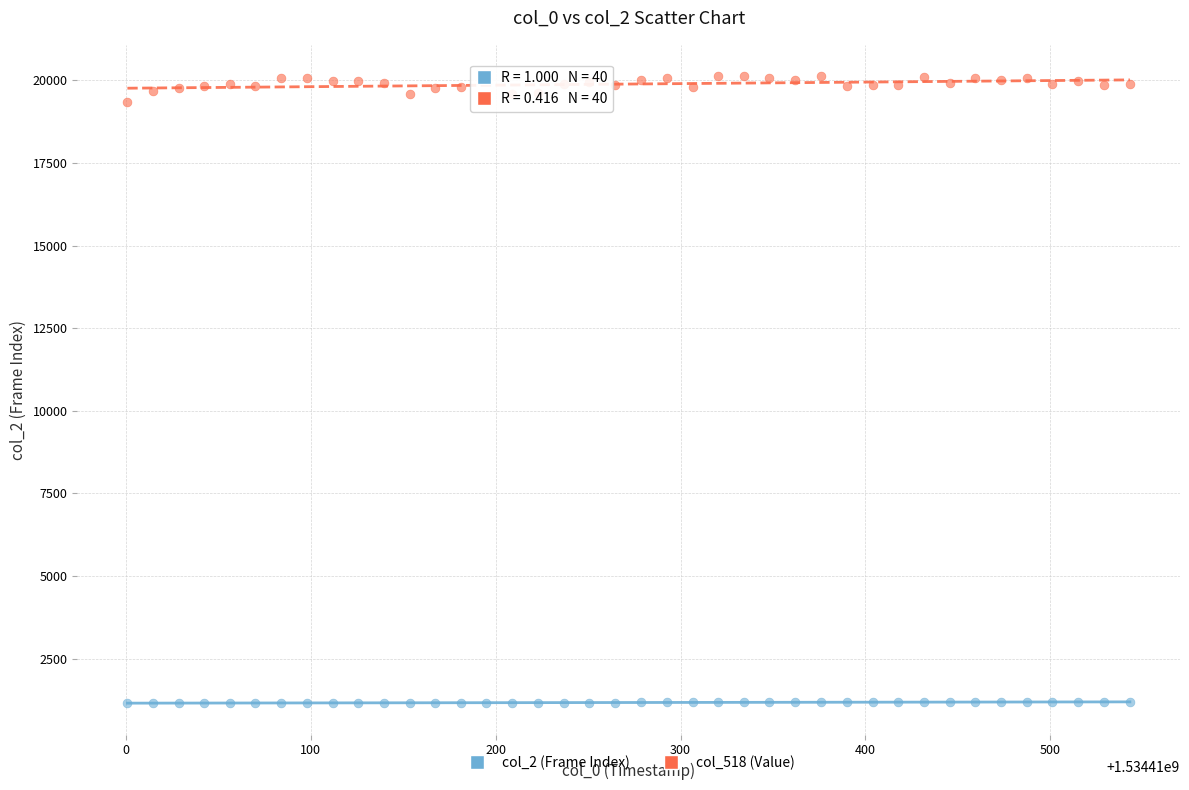

Which series has the widest spread of Y values?

col_518 (Value)